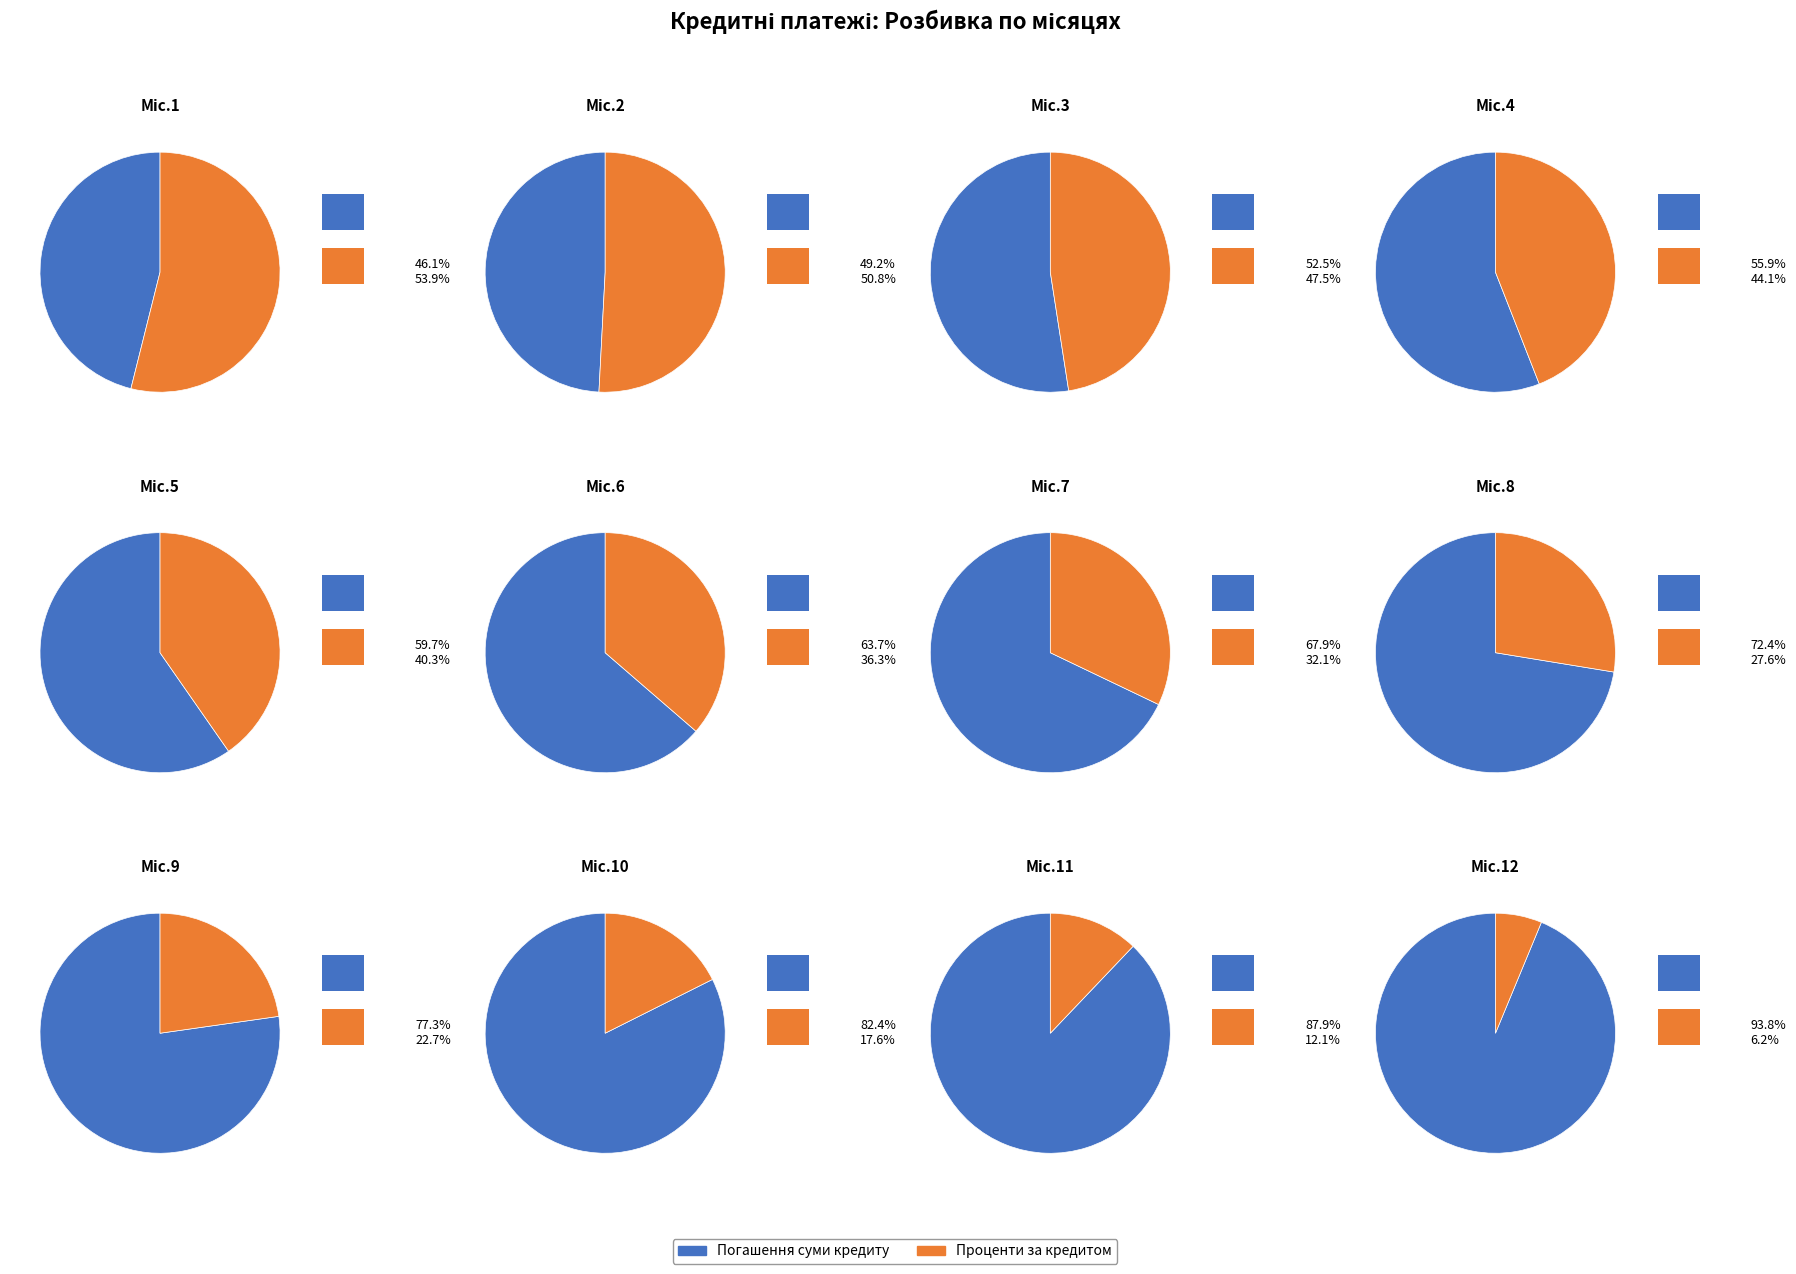

How many segments does this pie chart have?

12